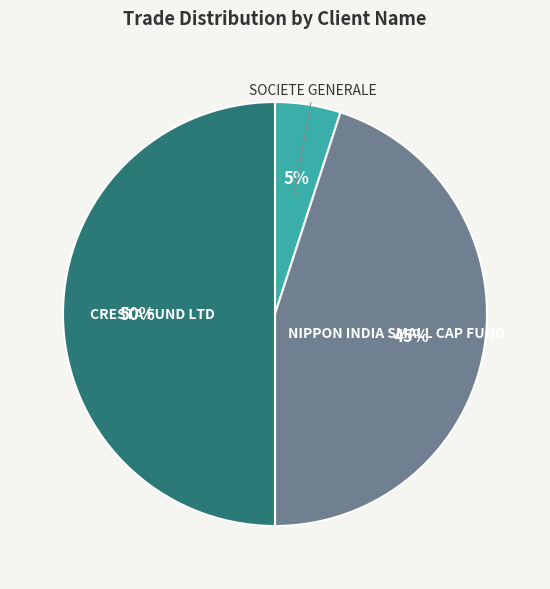

To the nearest percent, what is the average slice percentage?

33%